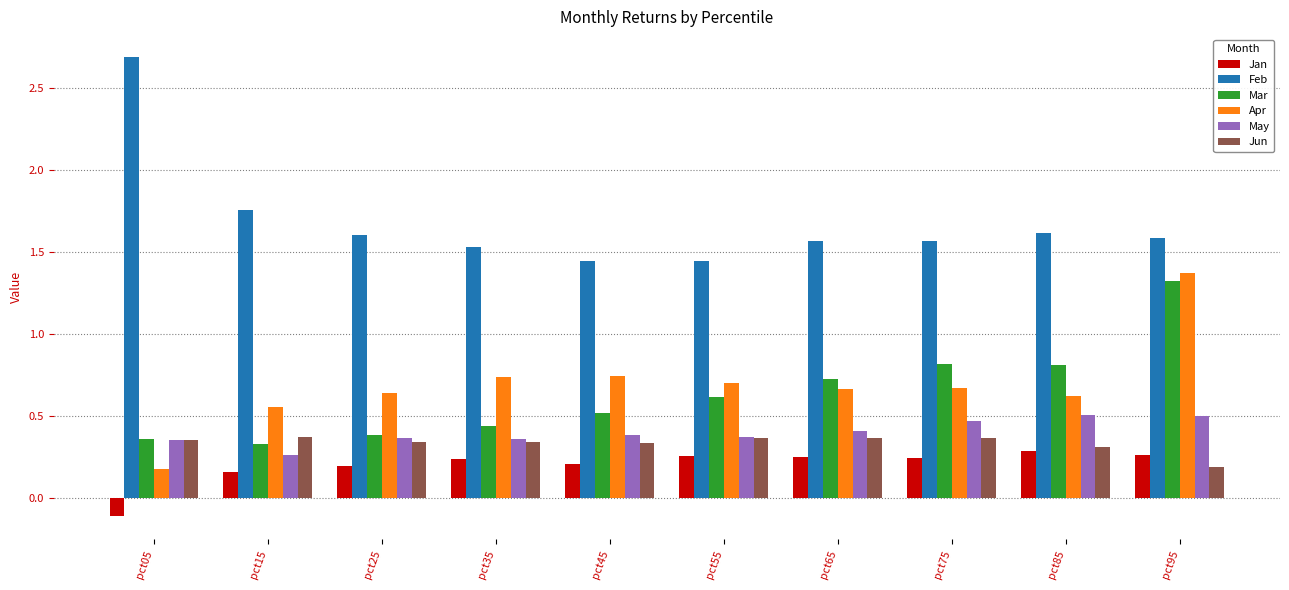

What is the spread (max minus min) of values at pct85?

1.3